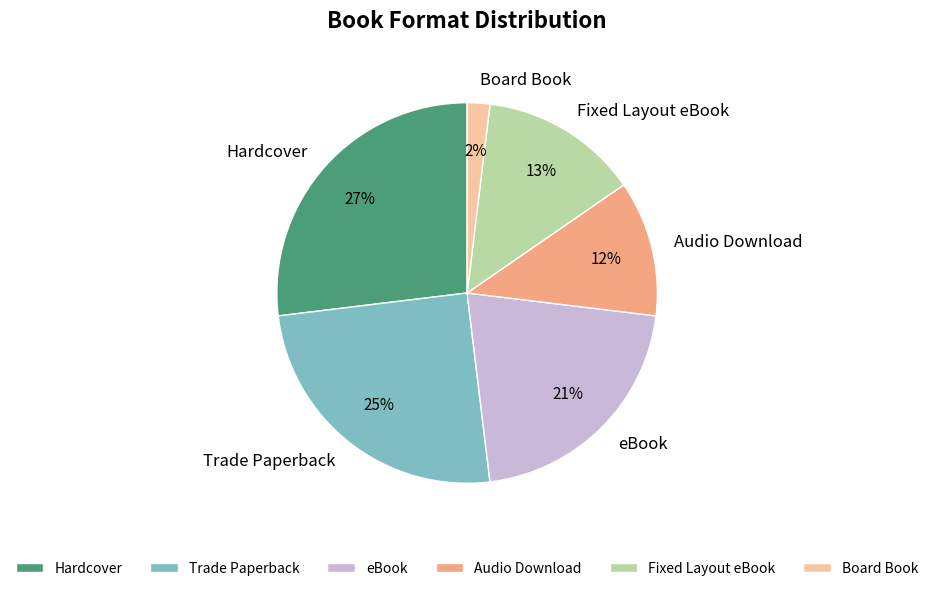

Which has a higher value, Board Book or Audio Download?

Audio Download